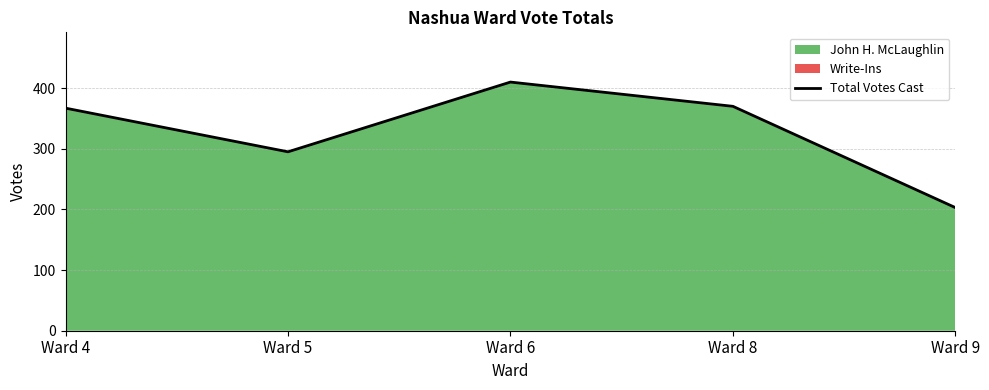

How many lines are shown in the chart?

1